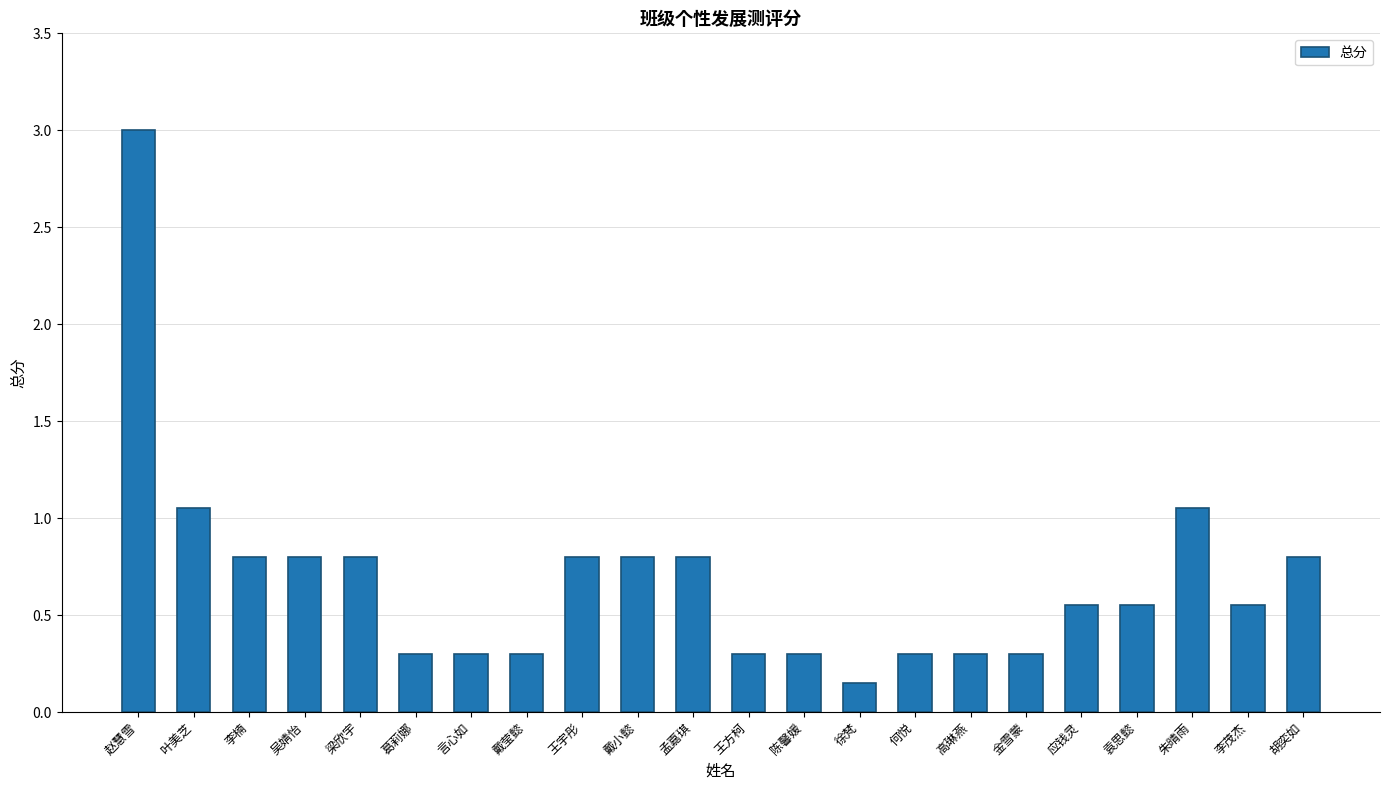

Which has a higher value, 葛莉娜 or 李茂杰?

李茂杰